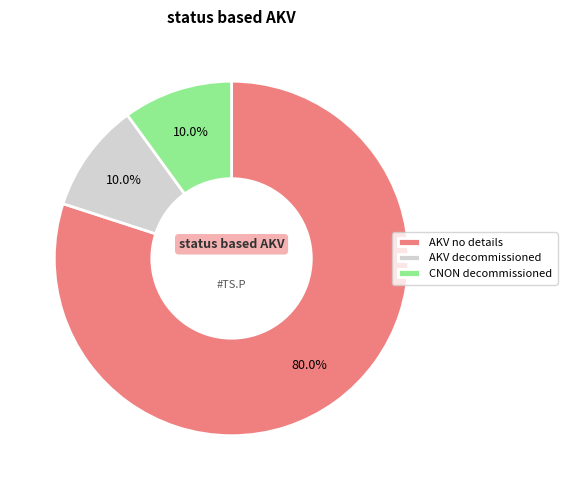

Which has a higher value, AKV decommissioned or AKV no details?

AKV no details